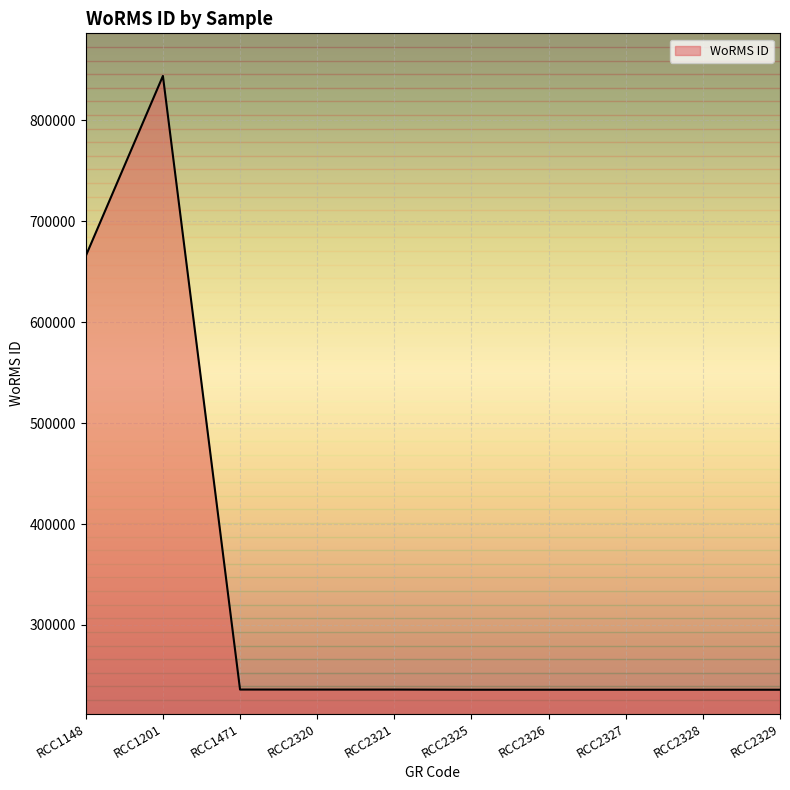

Does the chart display data point markers on the line(s)?

No